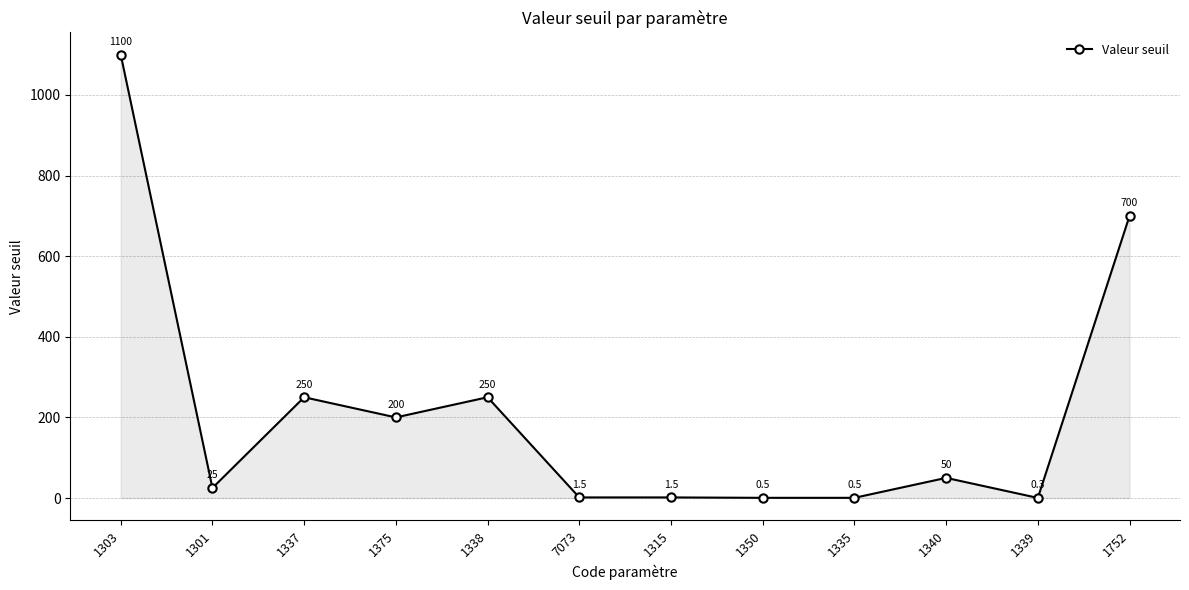

True or false: there are more than 1 points higher than both neighbors.

True